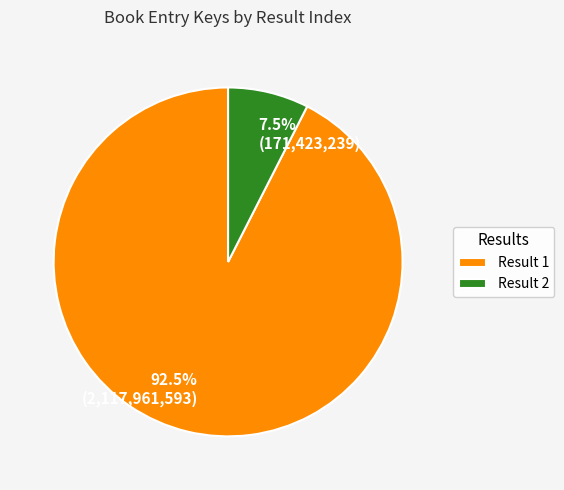

Is there a majority slice in this chart?

Yes